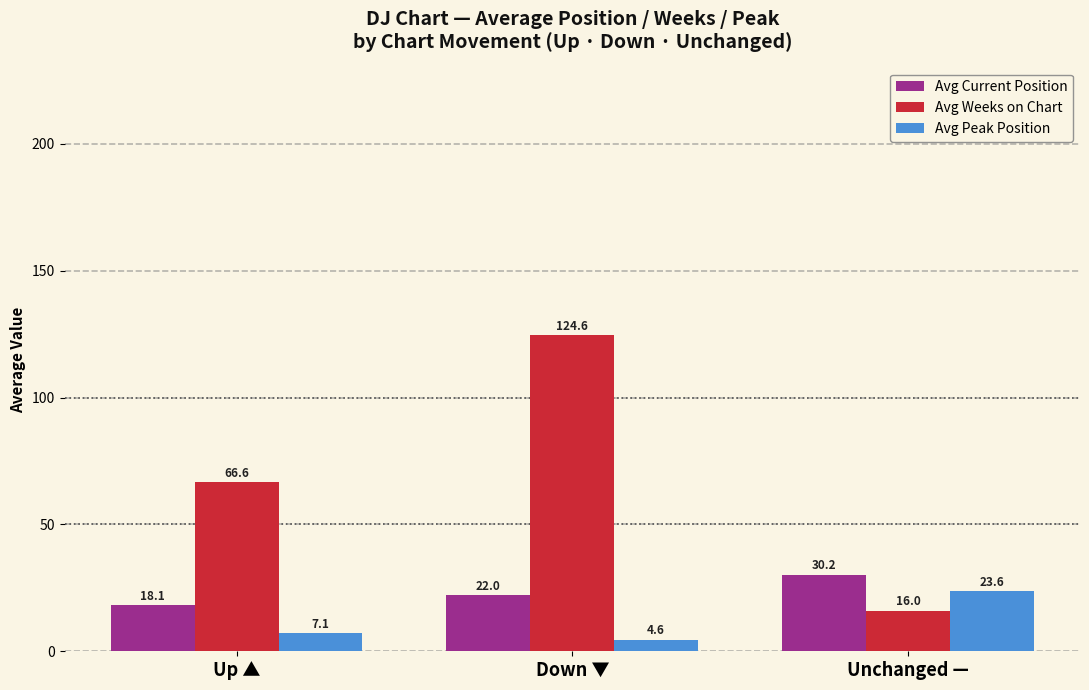

What is the difference between the Avg Weeks on Chart values at Unchanged — and Down ▼?

108.6